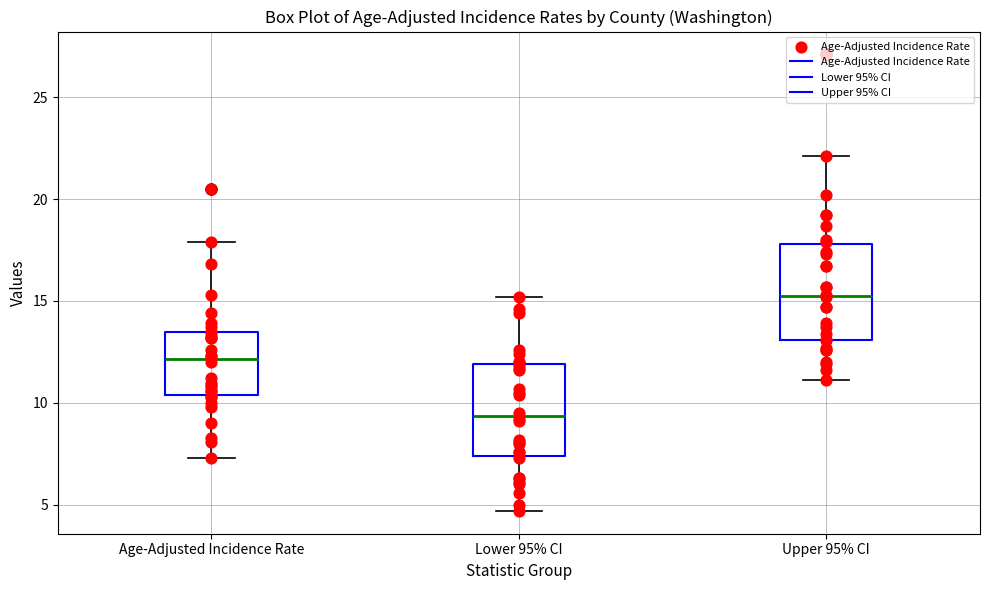

Which box has the highest median line?

Upper 95% CI